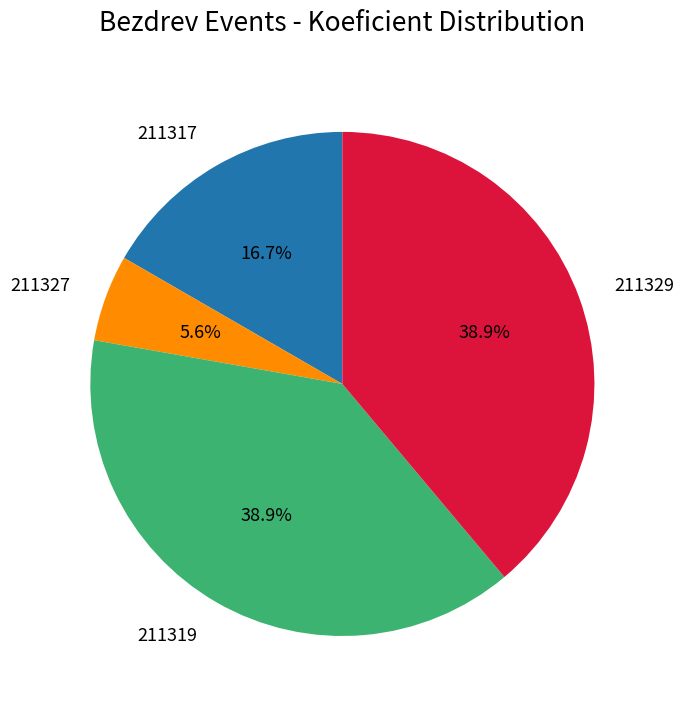

To the nearest percent, what is the average slice percentage?

25%